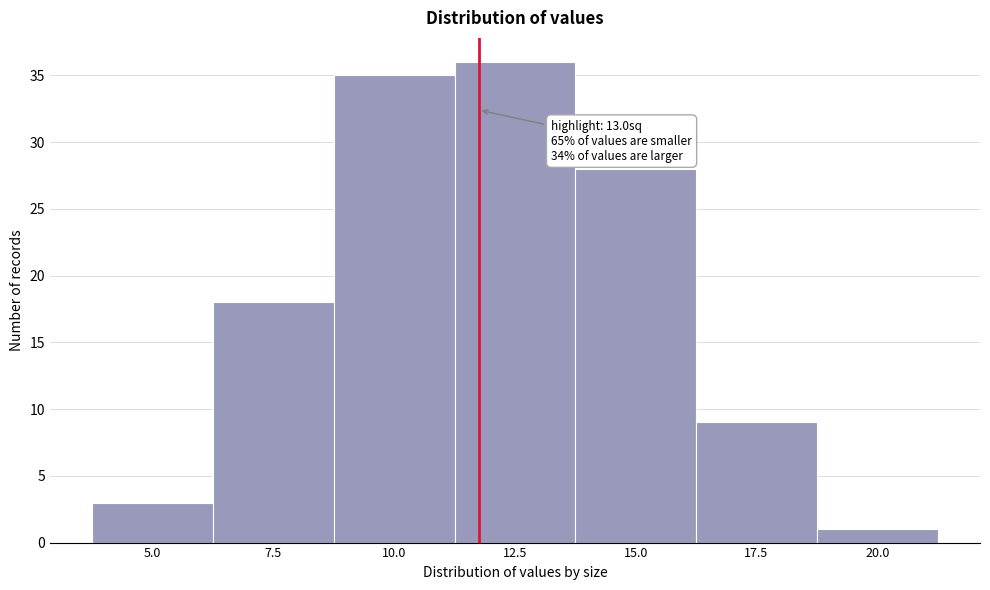

Reading left to right, transcribe all the data shown in this chart.

3	18	35	36	28	9	1